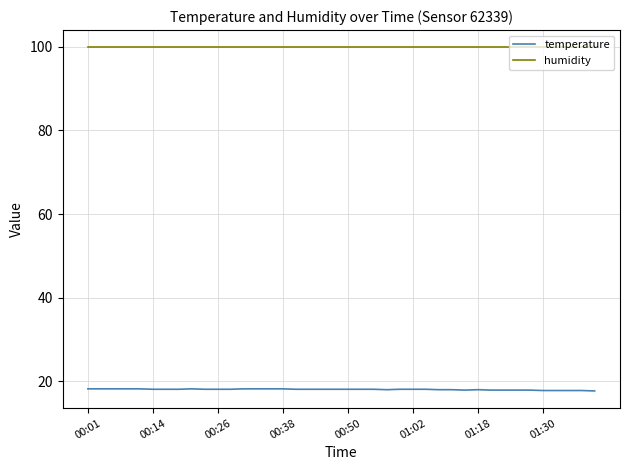

Does the chart display data point markers on the line(s)?

No